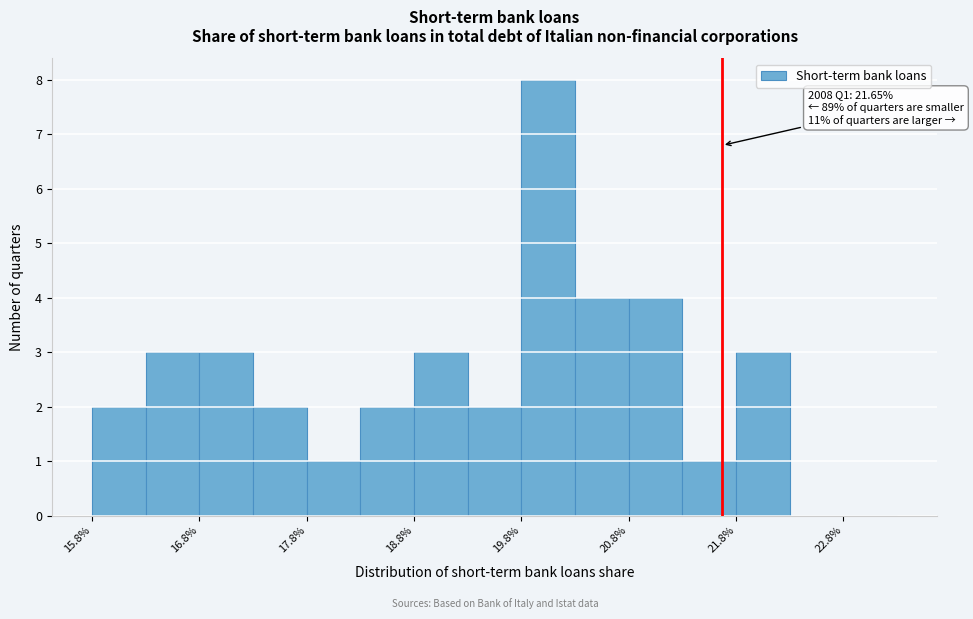

Which range on the x-axis has the tallest bar?

19.78 to 20.28